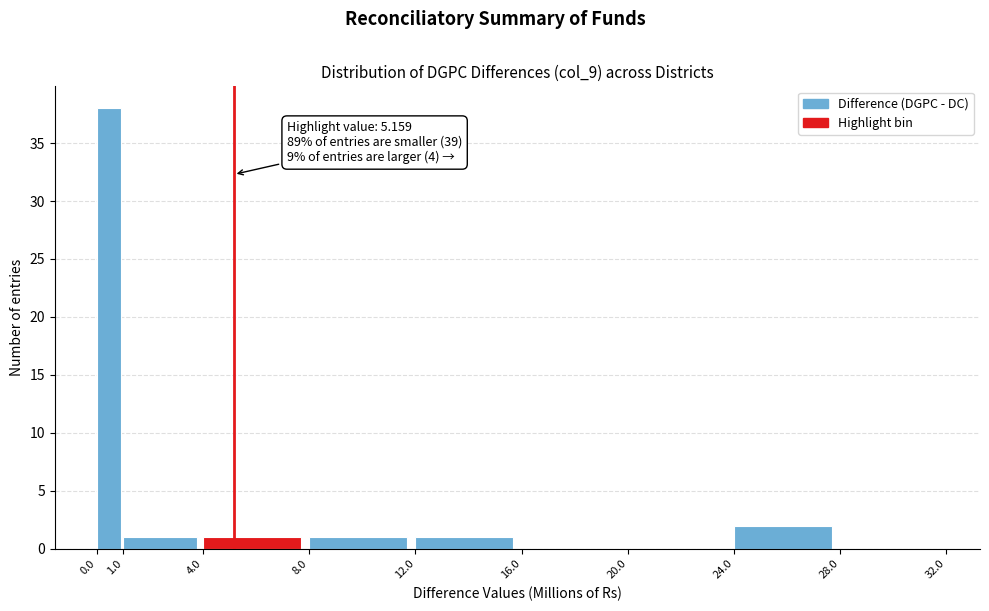

Which range on the x-axis has the tallest bar?

0.0 to 1.0